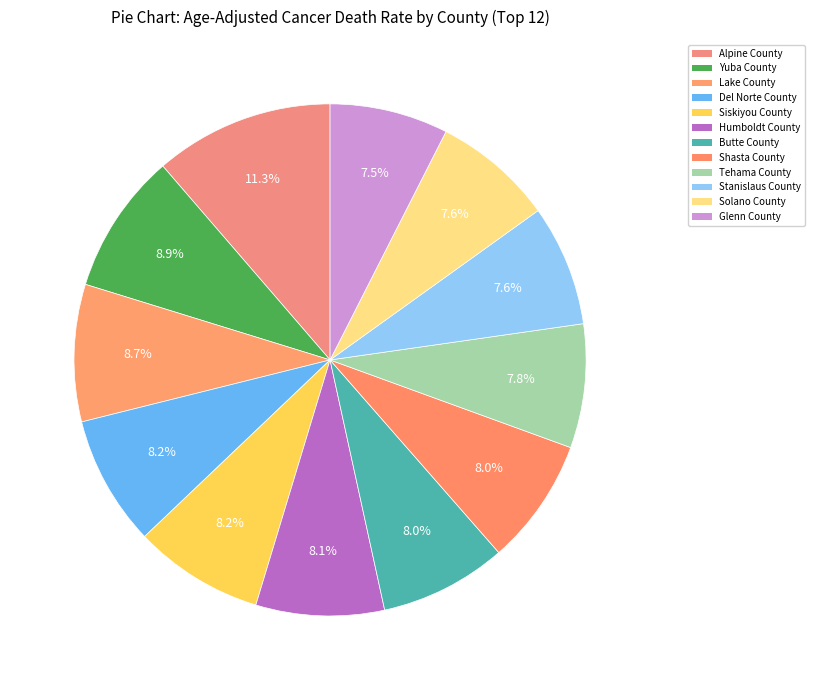

Which slice is the largest?

Alpine County